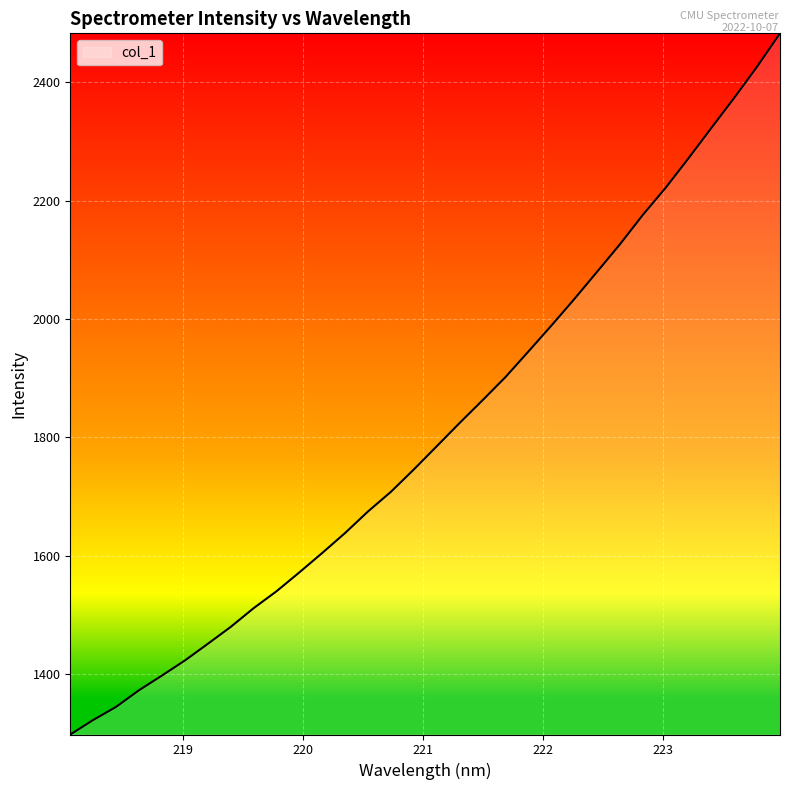

What is the difference between the maximum and minimum values?

1184.2